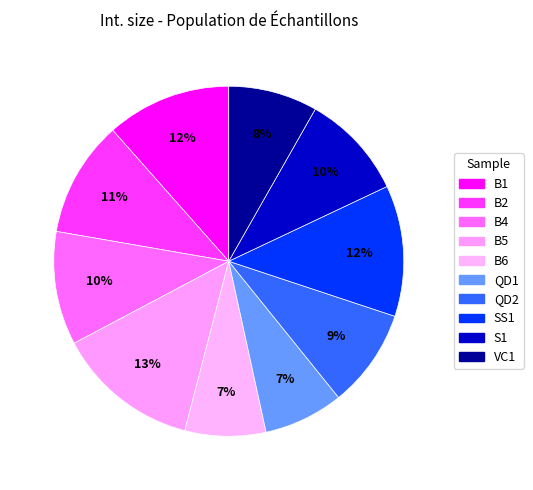

How many segments does this pie chart have?

10